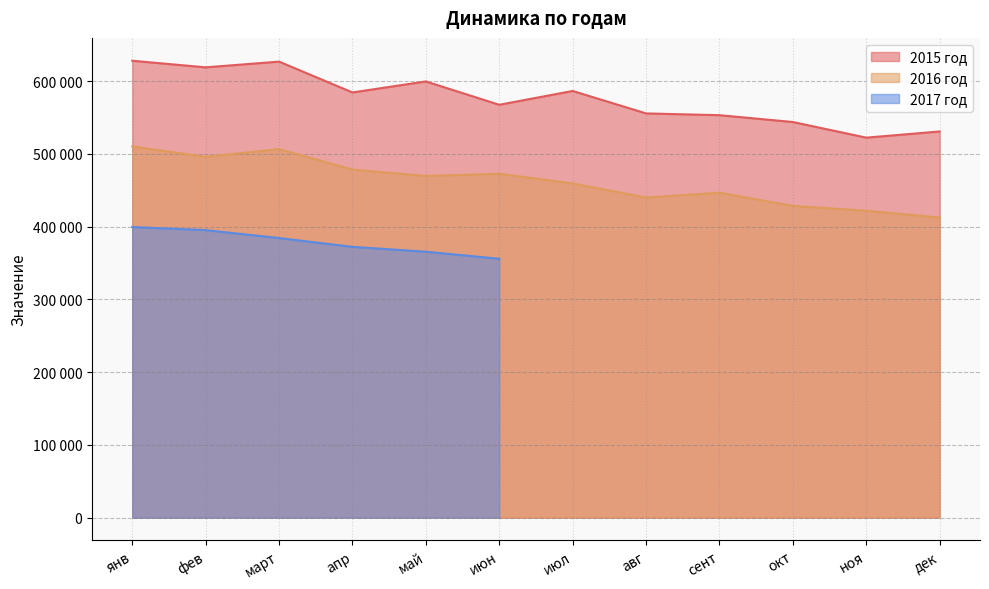

True or false: 2016 год and 2015 год intersect in this chart.

False